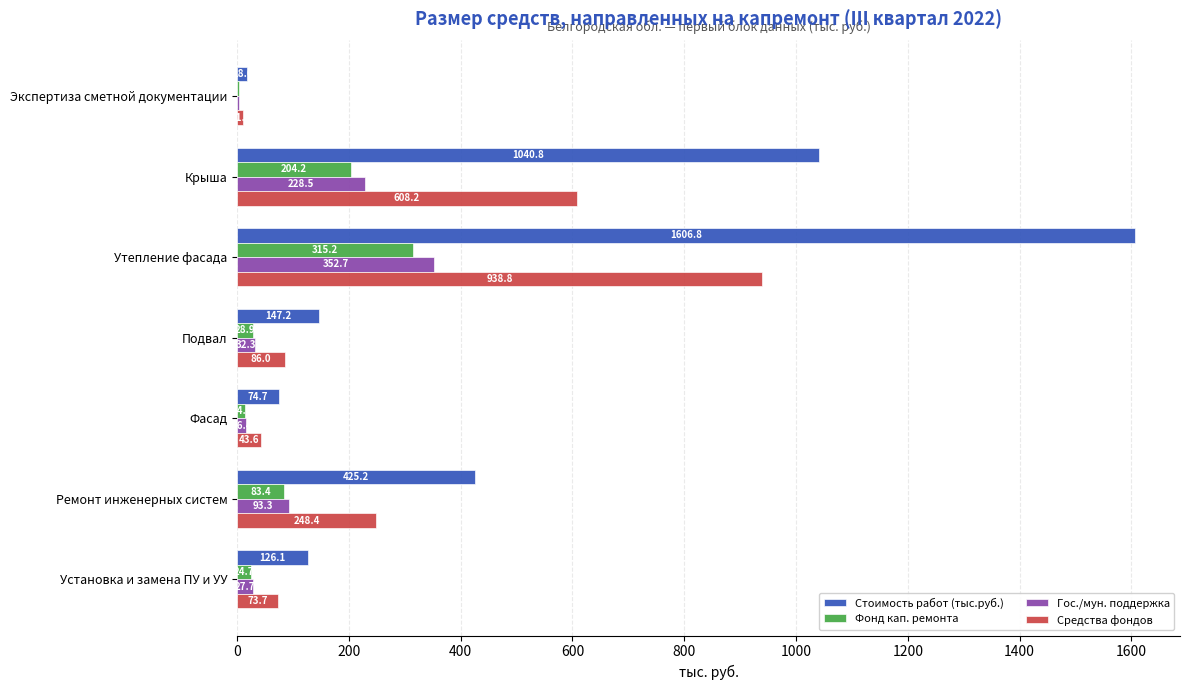

Between Крыша and Установка и замена ПУ и УУ, which series saw the biggest shift?

Стоимость работ (тыс.руб.)